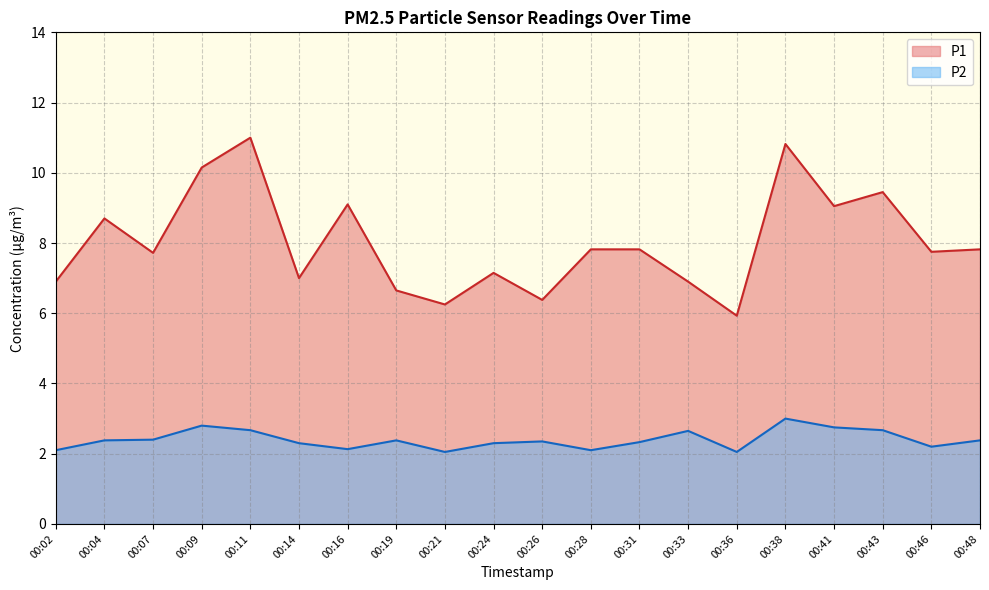

At which category is the sum across all series the highest?

00:38